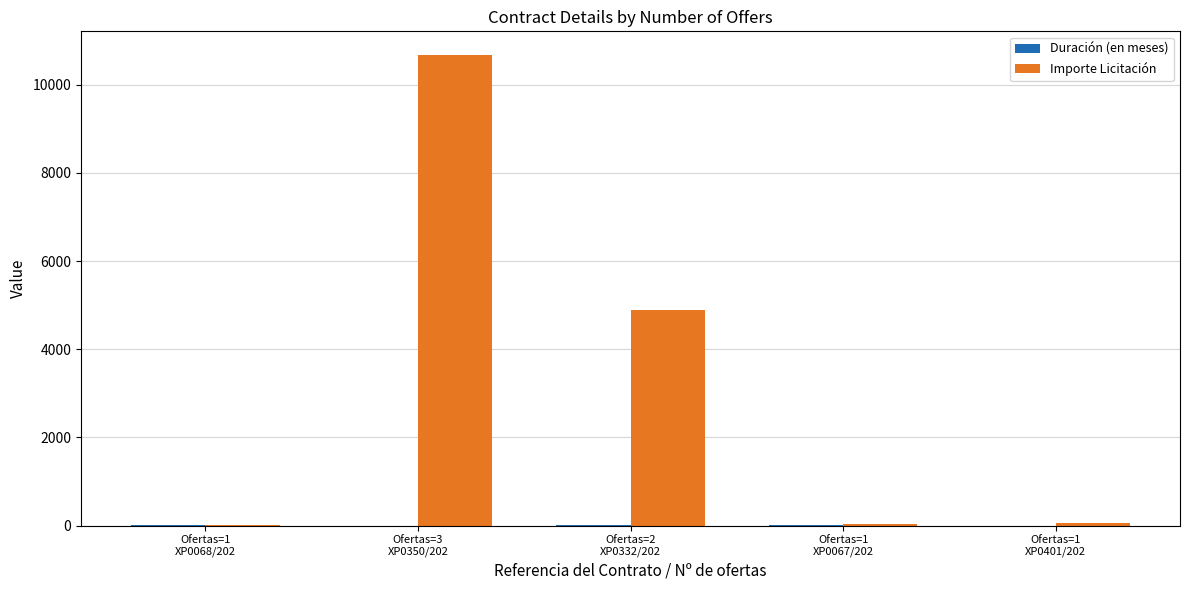

How many groups of bars are there?

5